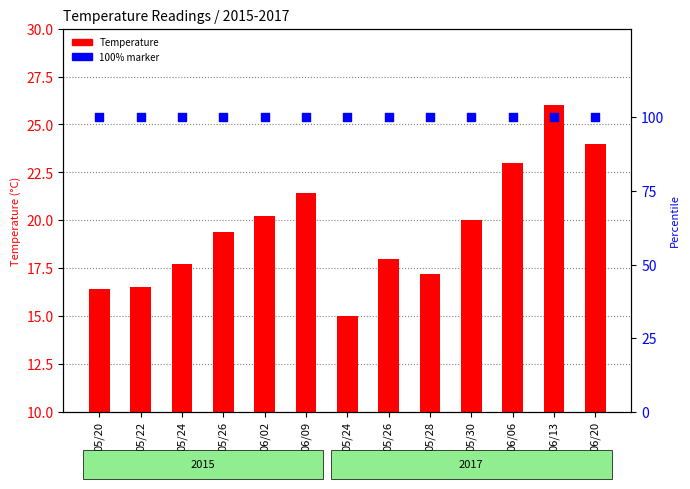

Which series has the largest total across all categories?

100% mark